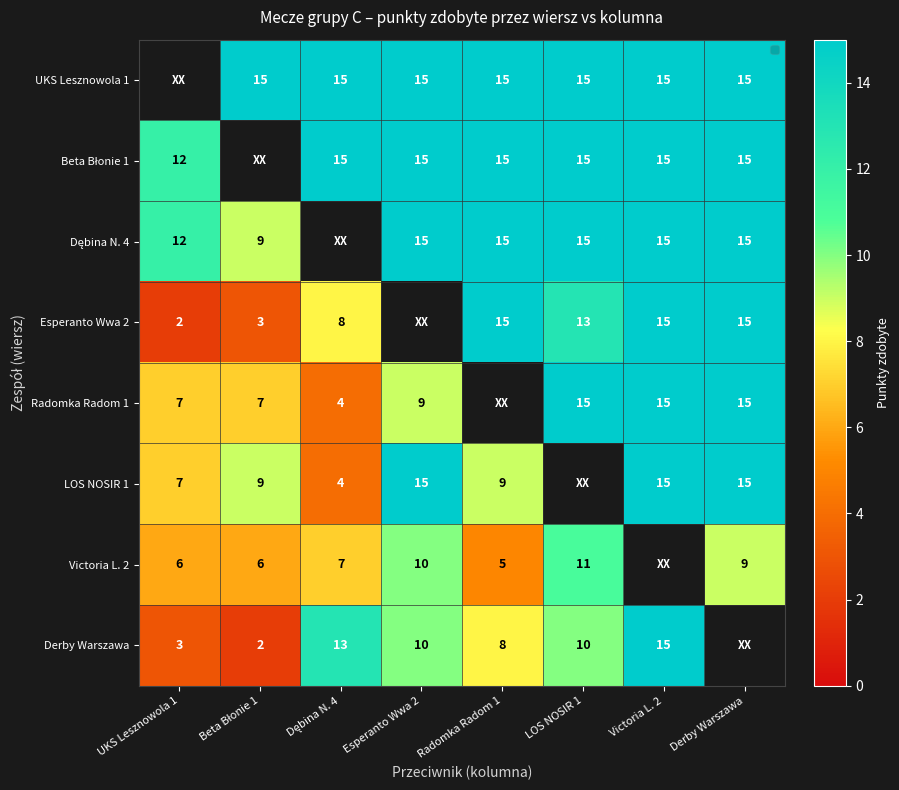

True or false: Radomka Radom 1 has a value of 9 at Esperanto Wwa 2.

True